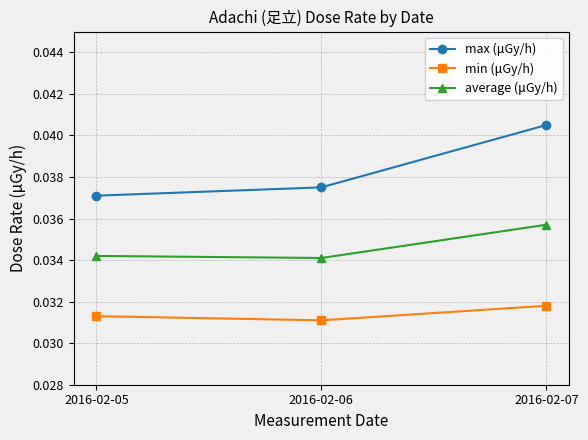

Count the min (μGy/h) values in the range 0 to 1.

3